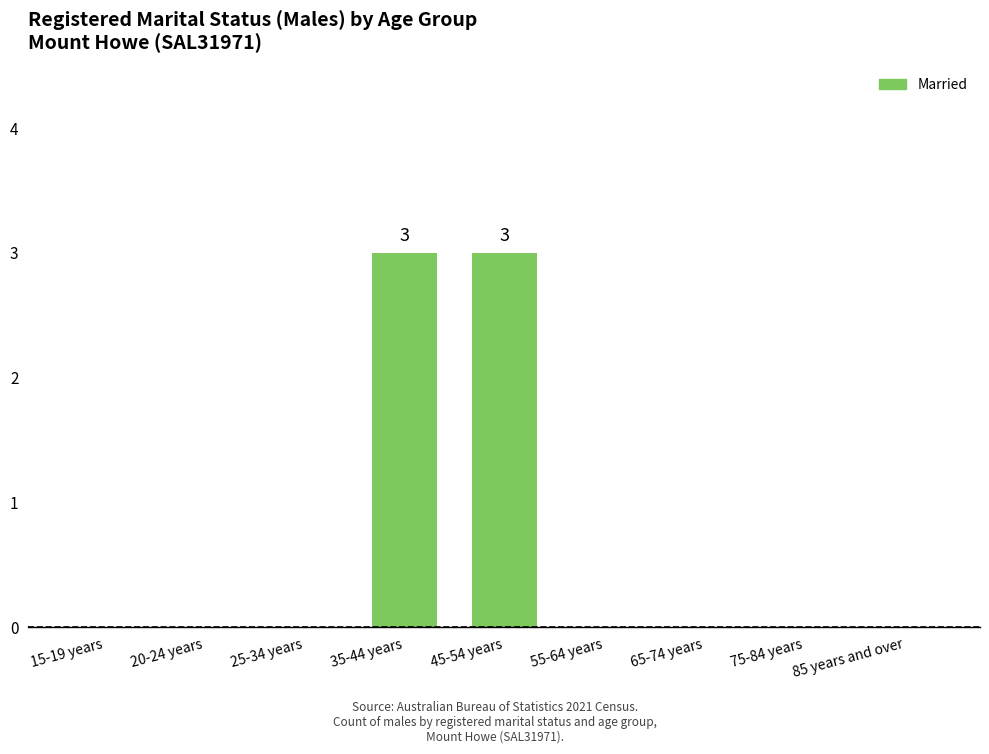

Reading left to right, extract all data points from this chart.

15-19 years=0	20-24 years=0	25-34 years=0	35-44 years=3	45-54 years=3	55-64 years=0	65-74 years=0	75-84 years=0	85 years and over=0